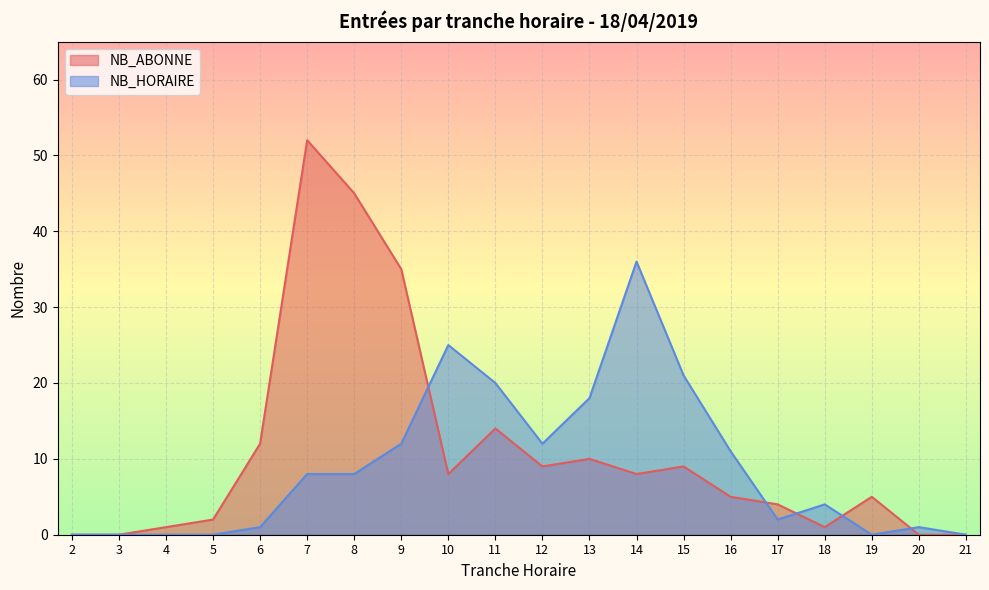

What is the value of the NB_ABONNE point at the 4th from the left?

2